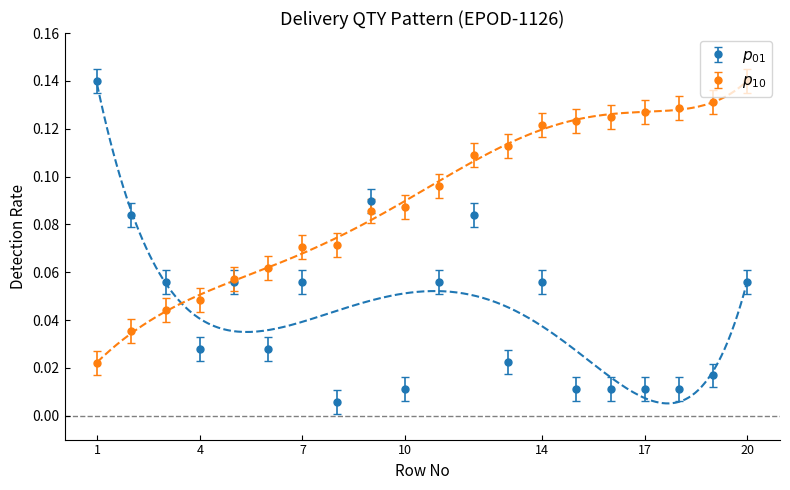

How many categories are shown in the chart?

20